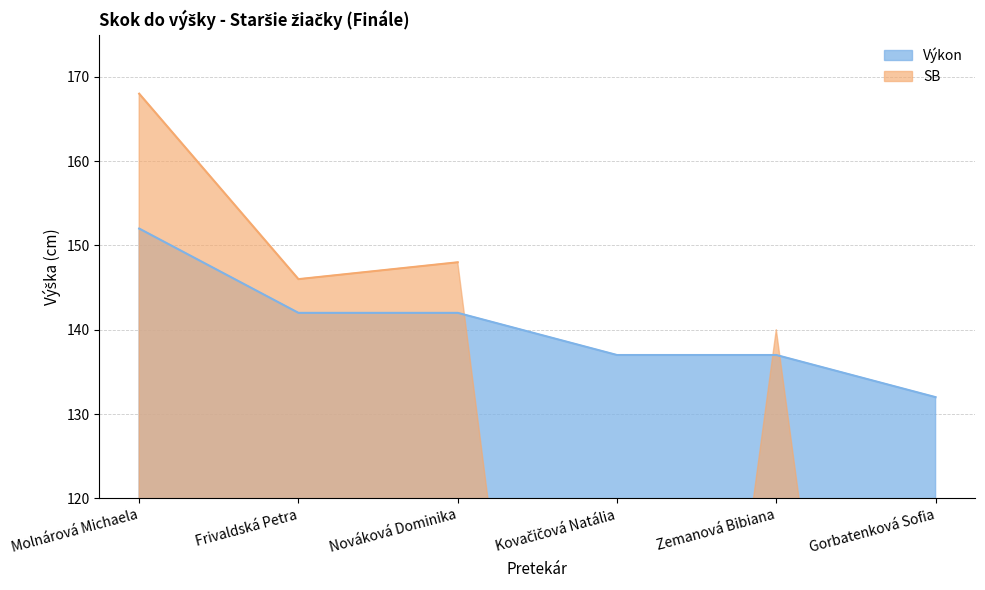

Rank the categories by value from lowest to highest.

Gorbatenková Sofia, Kovačičová Natália, Zemanová Bibiana, Frivaldská Petra, Nováková Dominika, Molnárová Michaela